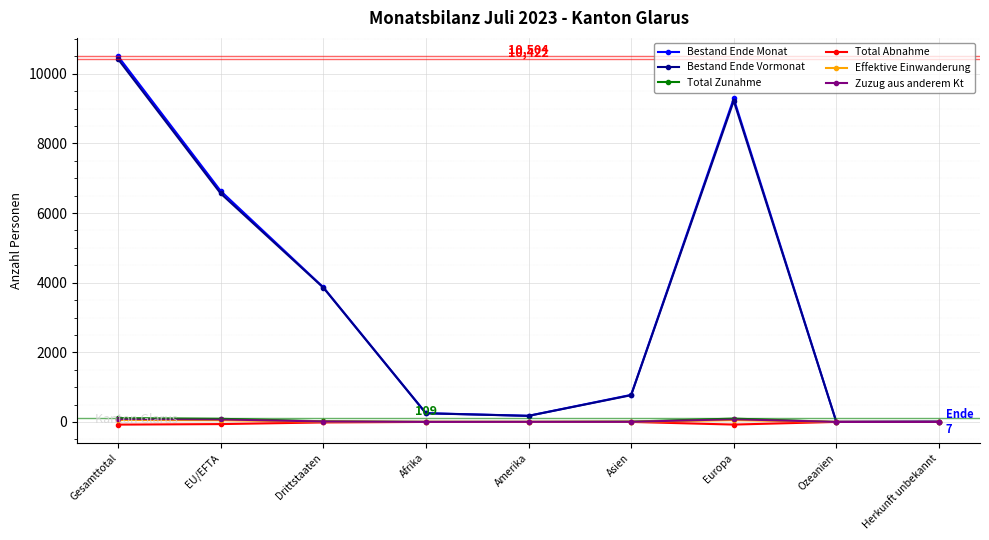

What is the label of the 6th point from the left?

Asien